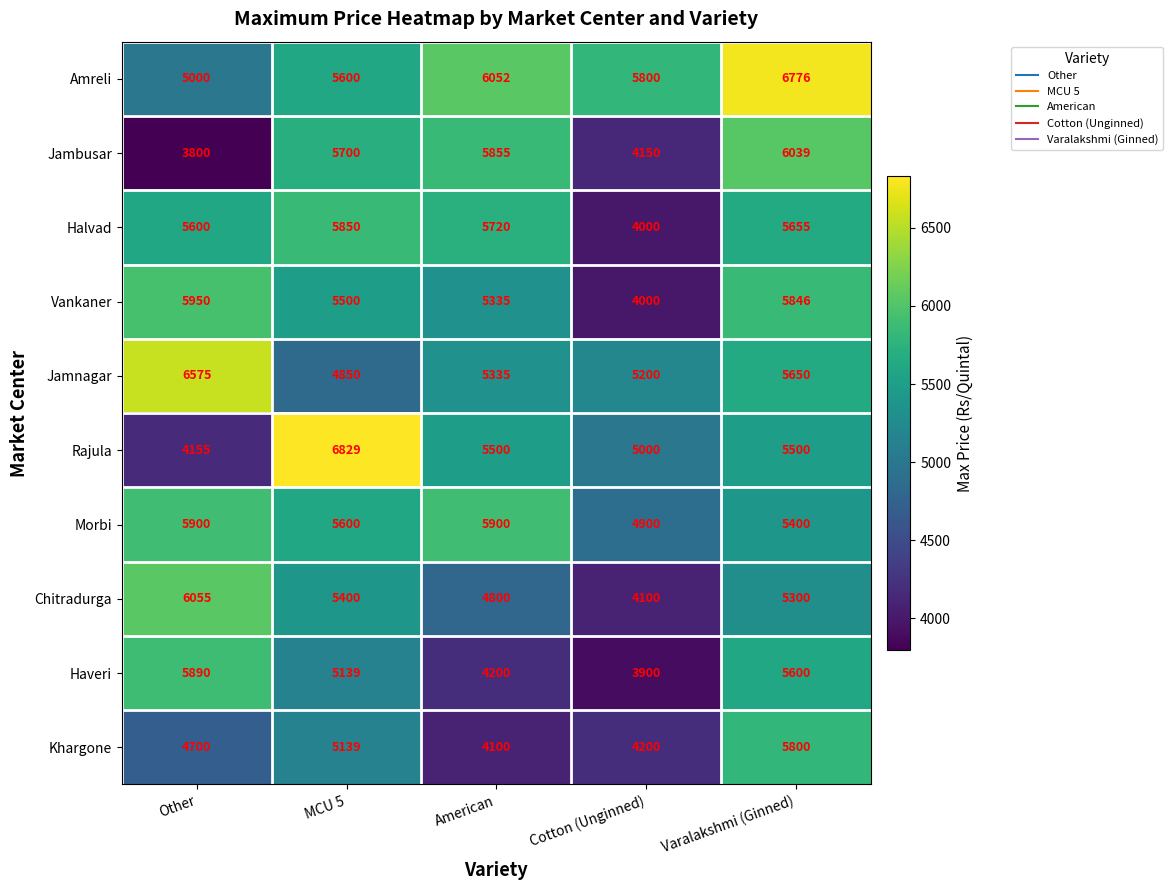

True or false: Chitradurga has a value of 7222 at Cotton (Unginned).

False